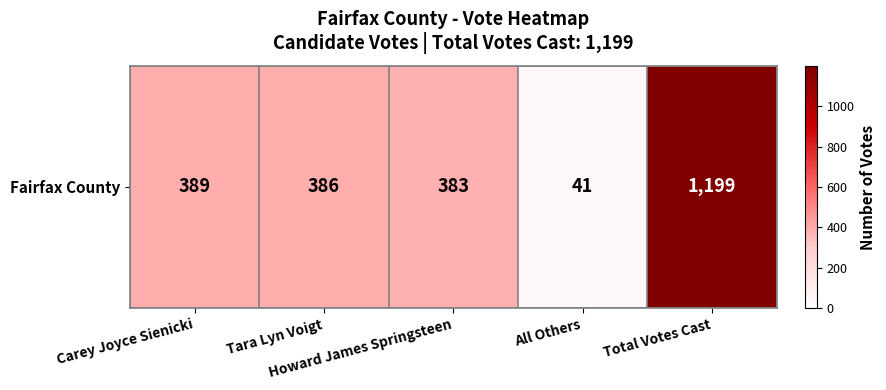

Reading left to right, transcribe all the data shown in this chart.

389	386	383	41	1199